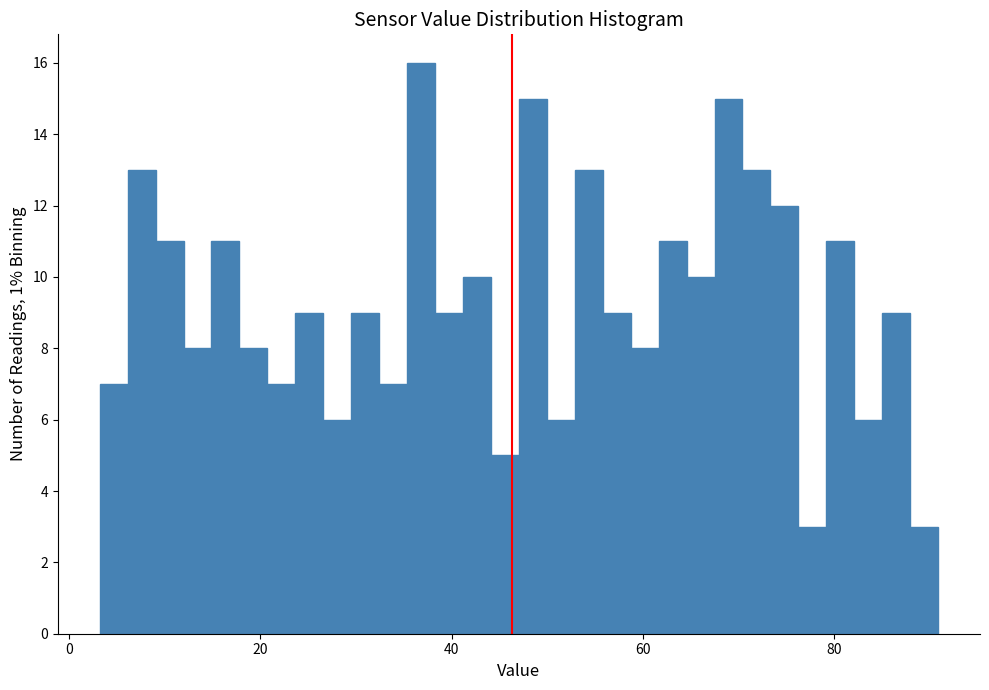

Around what value on the x-axis is the tallest bar? Give the approximate position of its centre, as read against the axis.

36